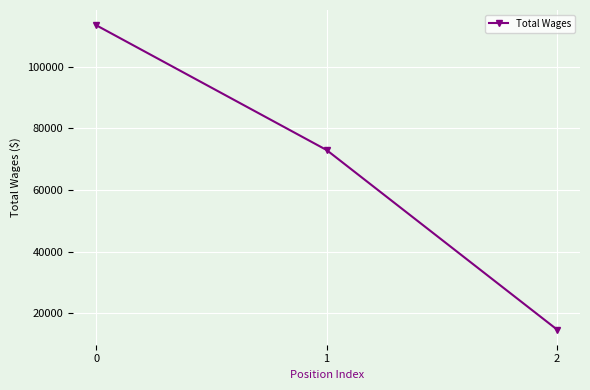

Rank the categories by value from highest to lowest.

0, 1, 2